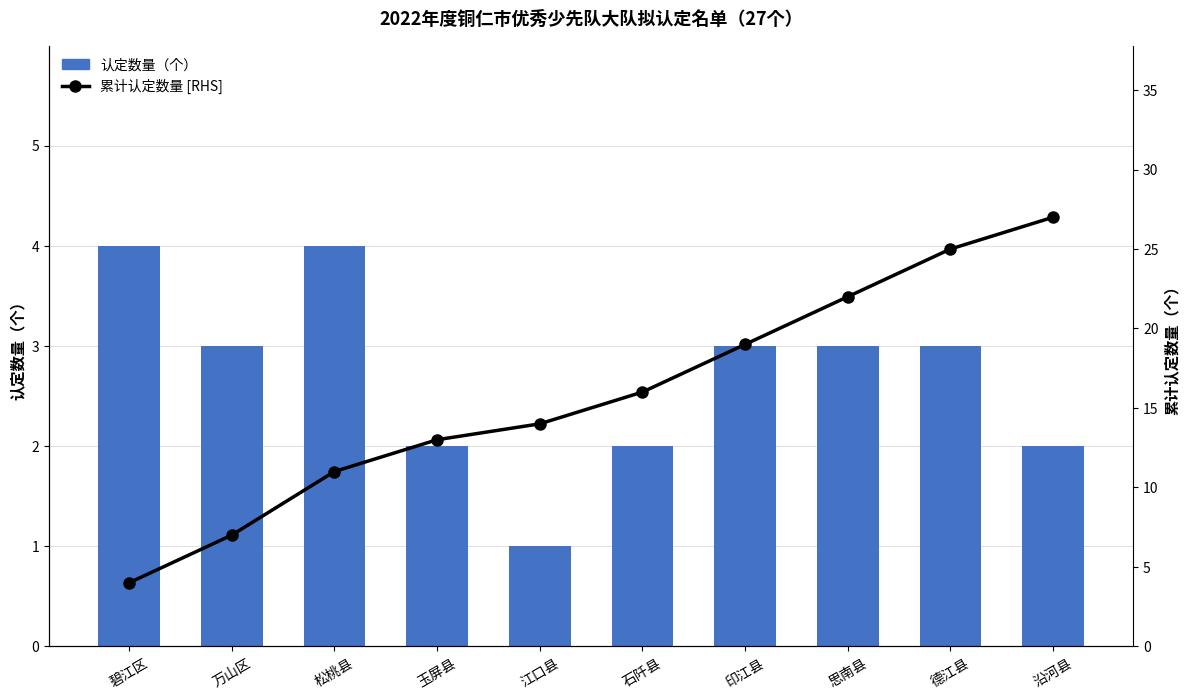

At which label does 认定数量（个） first exceed 3?

碧江区